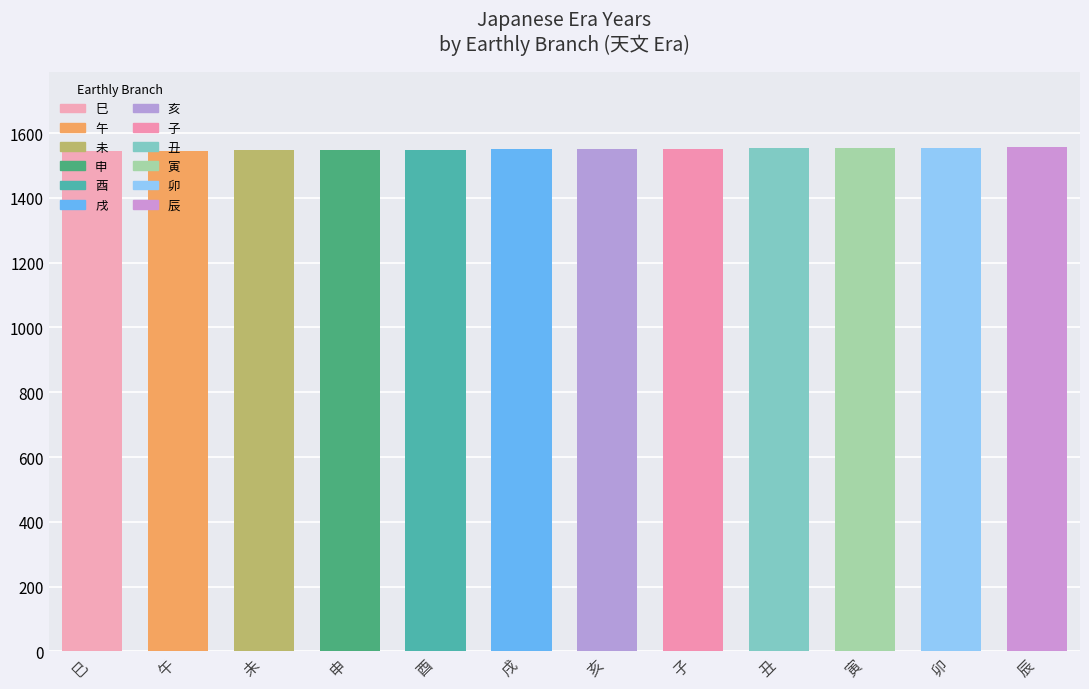

How many values are below 1551?

6